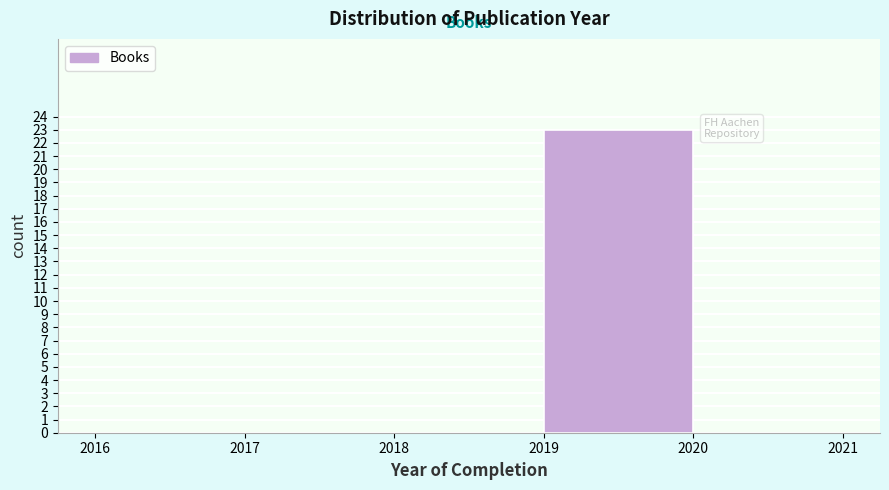

Over which range of the x-axis is the bar tallest?

2019 to 2020